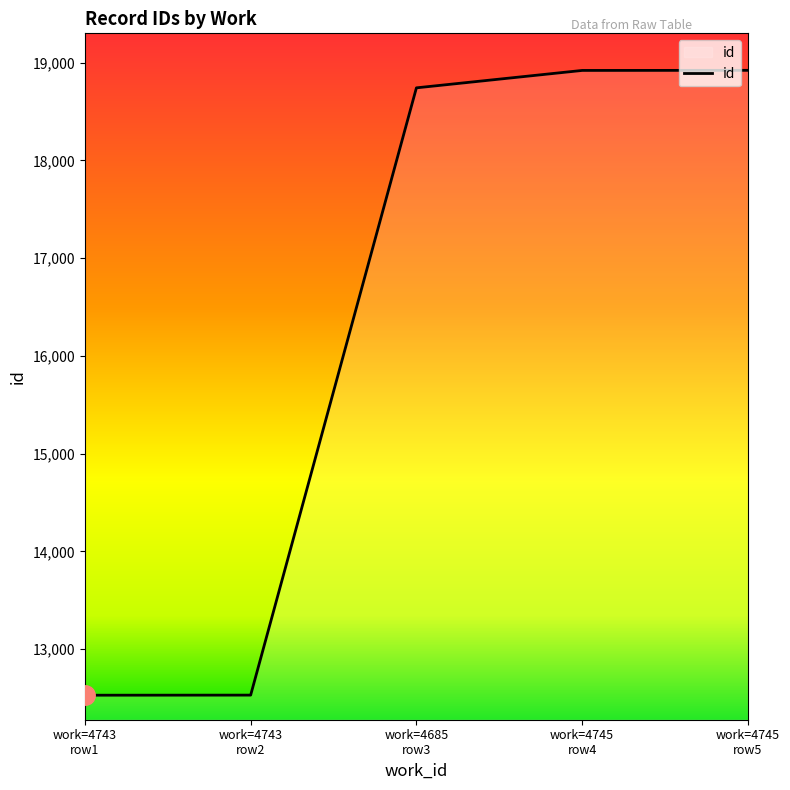

What is the smallest value displayed?

12530